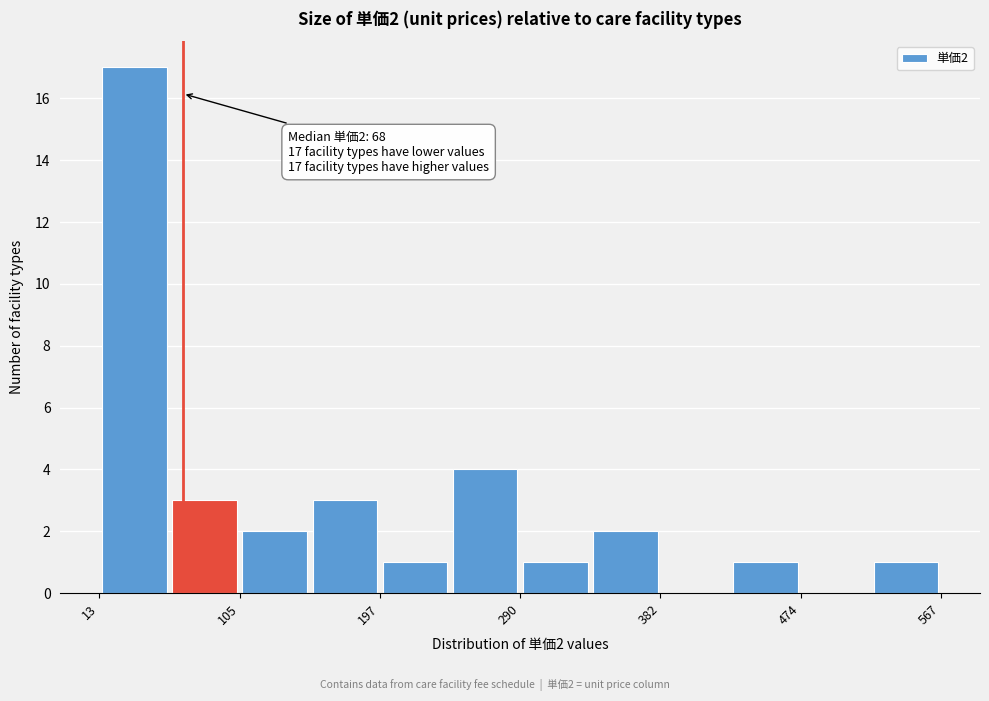

Over which range of the x-axis is the bar tallest?

10 to 60